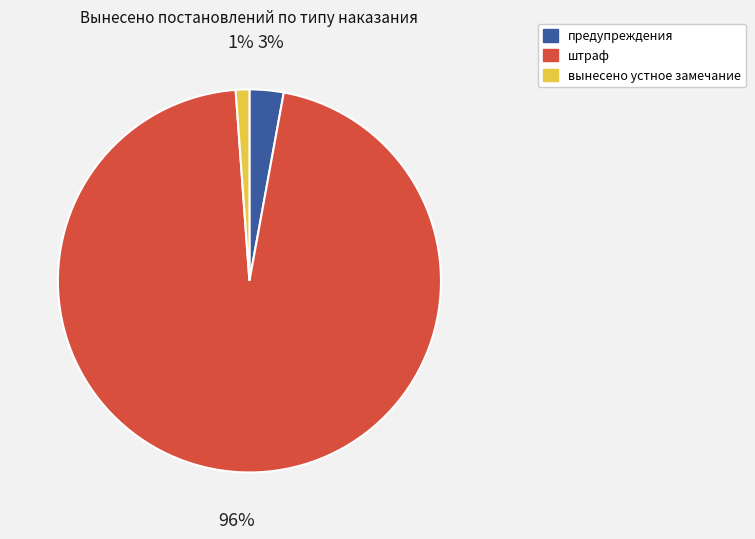

What percentage is the предупреждения slice, to the nearest percent?

3%